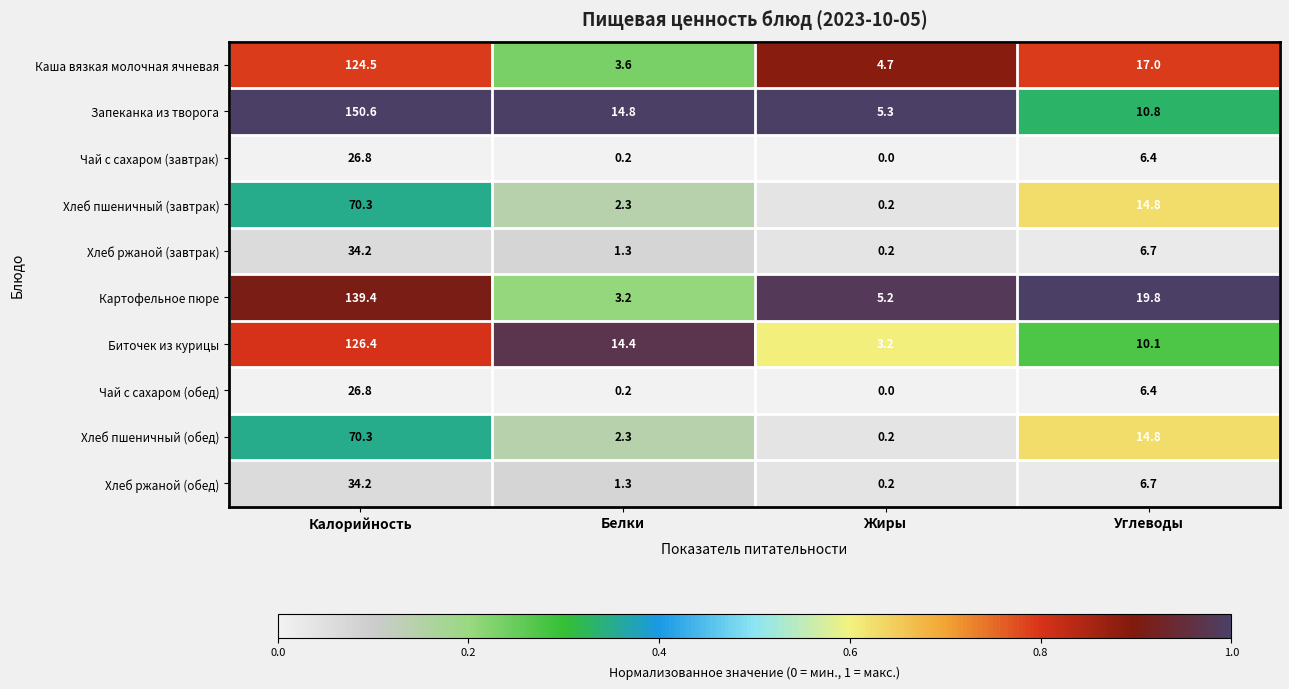

At which category is the sum across all series the highest?

Калорийность